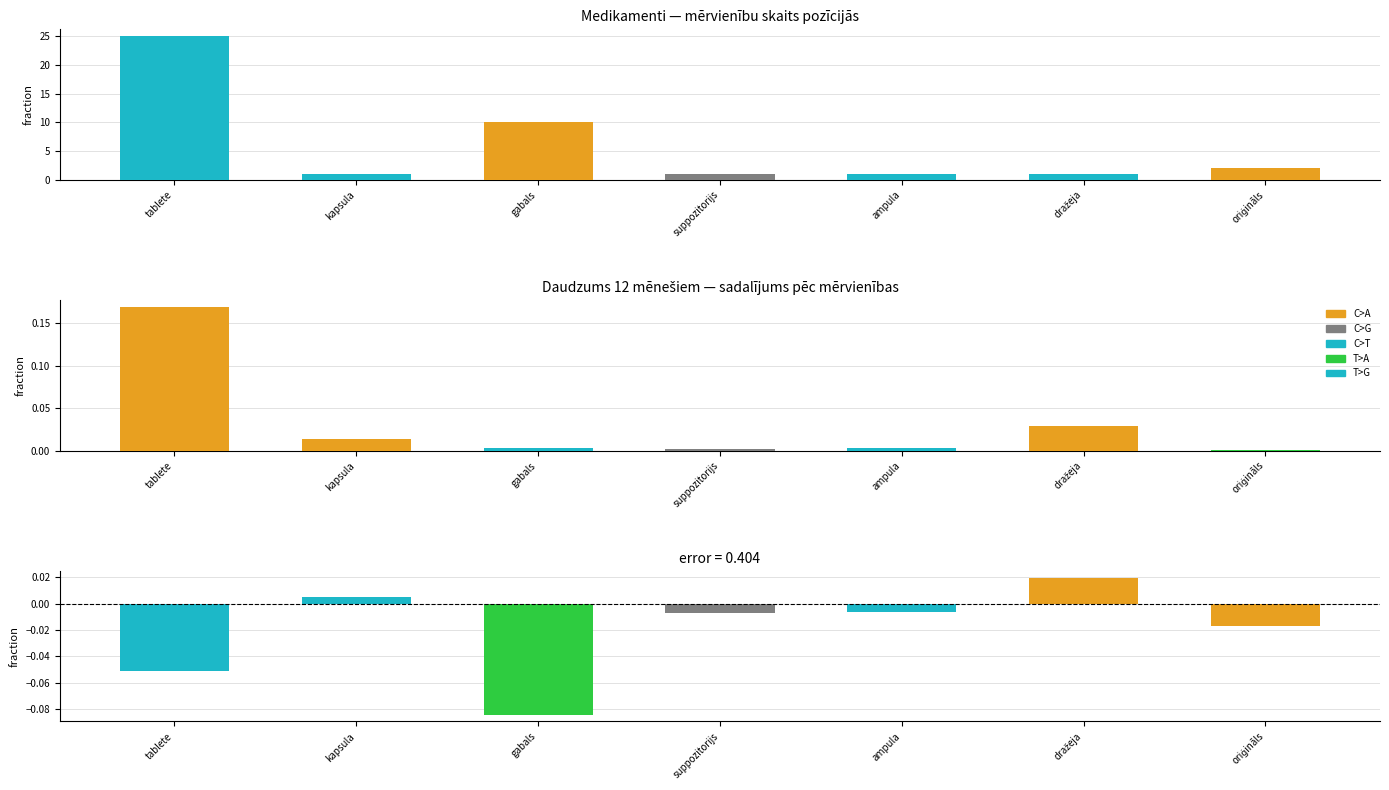

What is the label of the 6th bar from the left?

dražeja